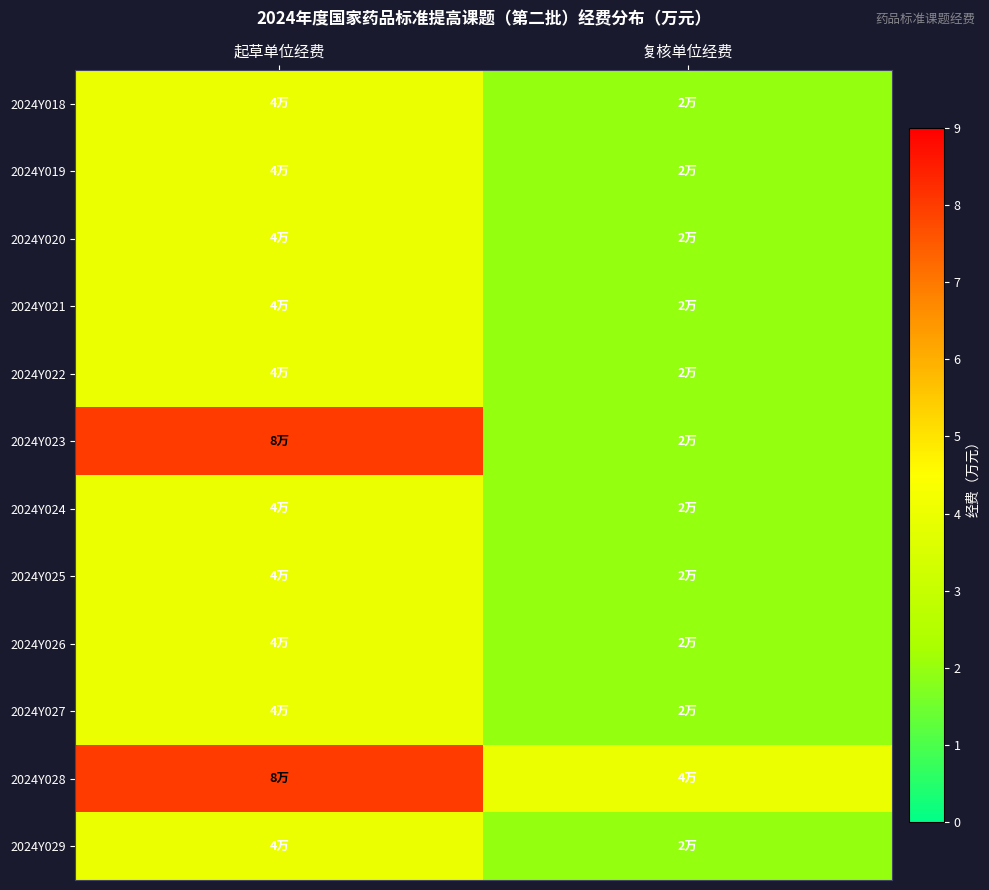

How many distinct data groups are displayed?

12